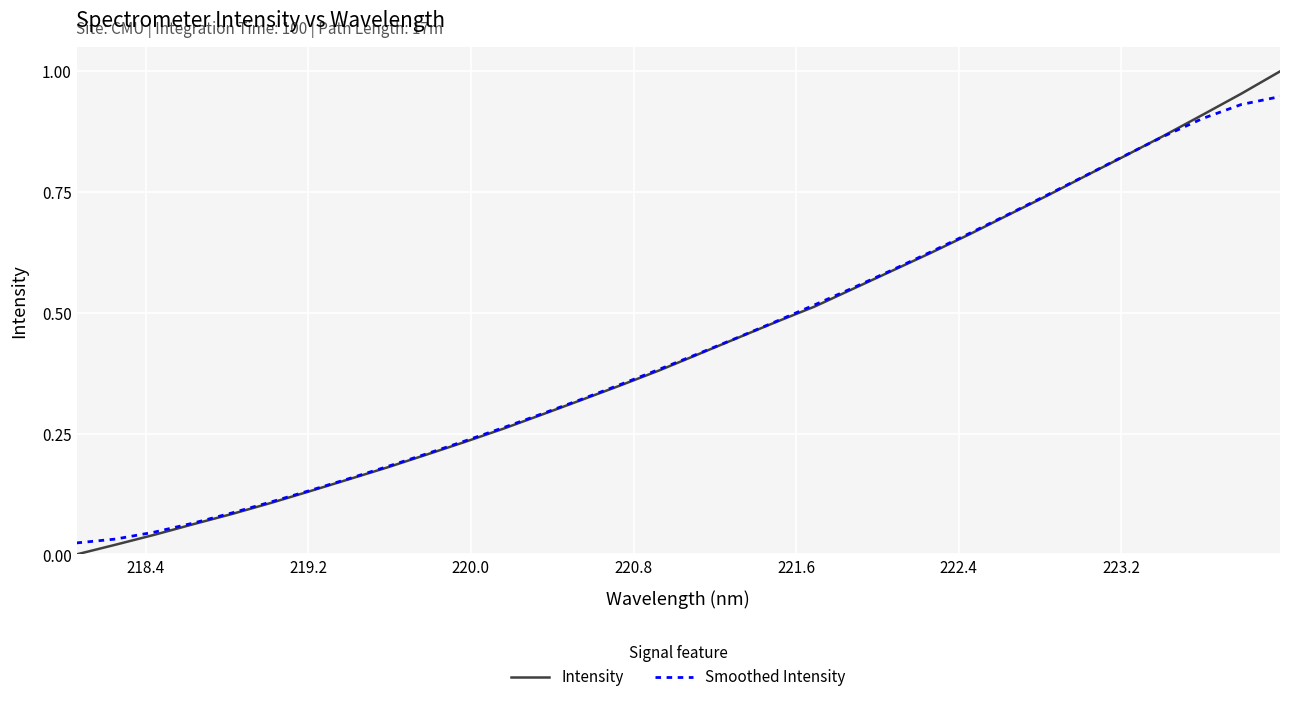

Which series ends up on top after the final intersection of Intensity and Smoothed Intensity?

Intensity